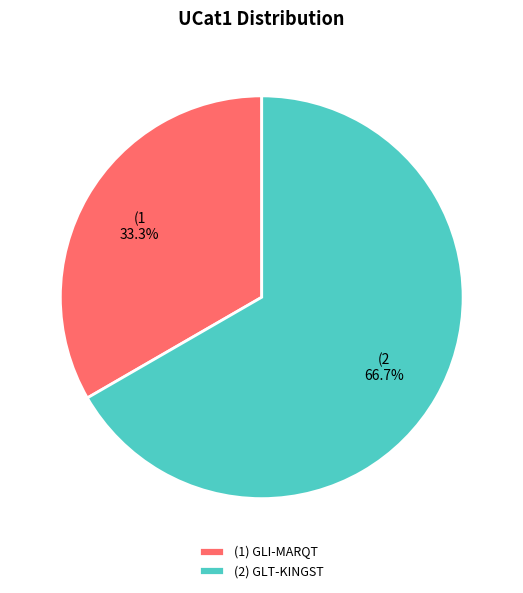

Does any single category account for the majority?

Yes